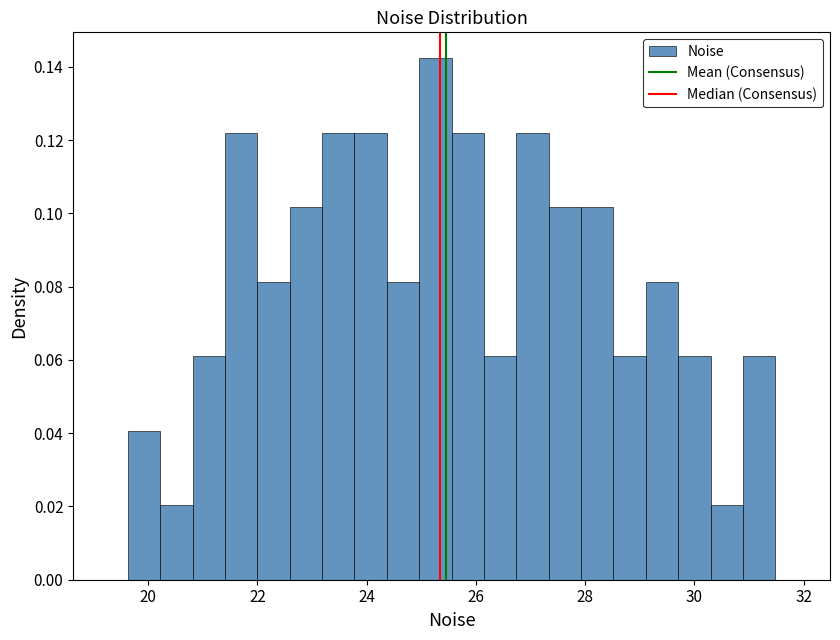

Read against the x-axis, roughly where is the centre of the tallest bar?

25.2